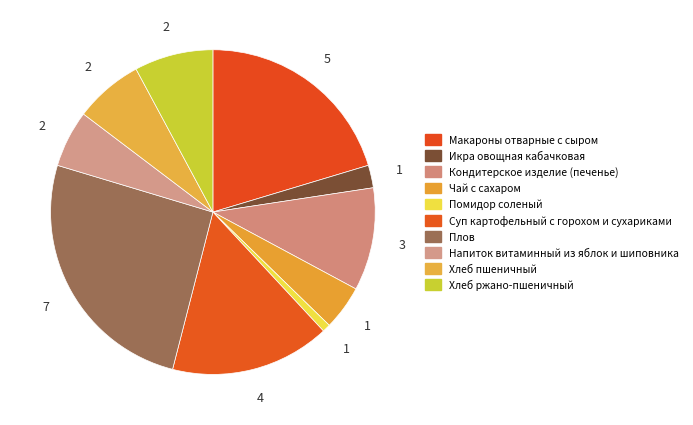

Is it true that Икра овощная кабачковая is 1% of the pie?

False